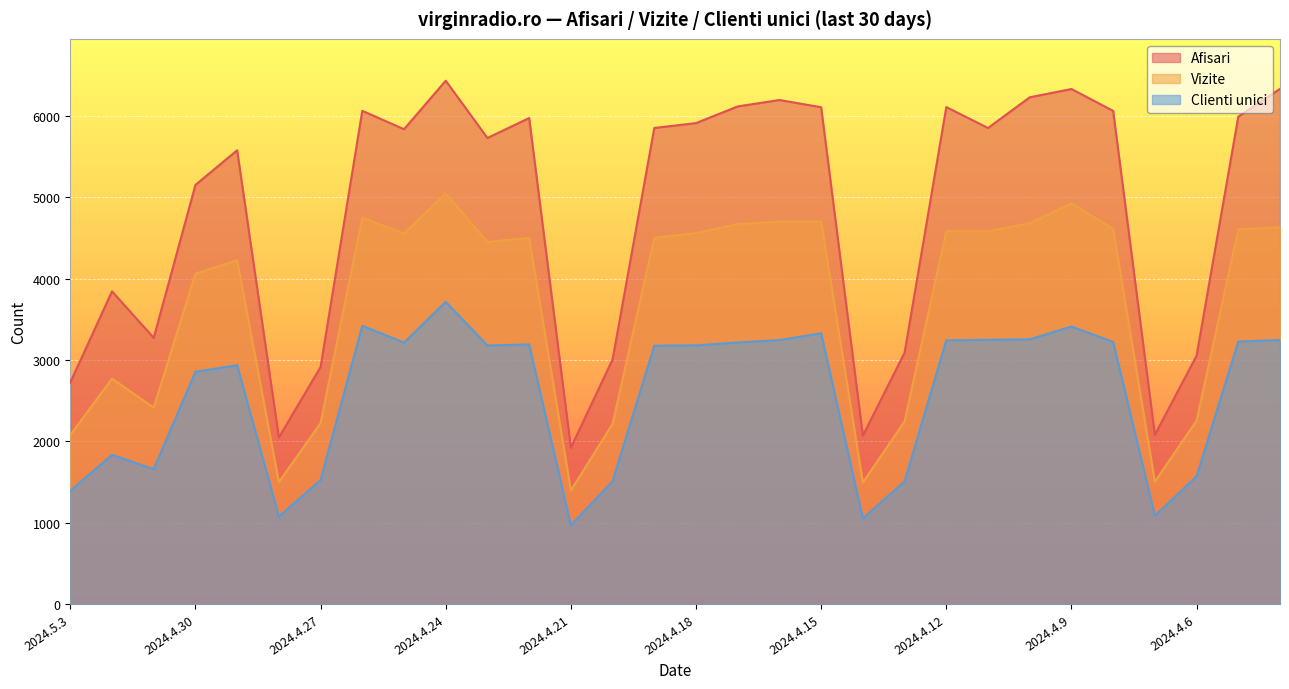

How many lines are shown in the chart?

3